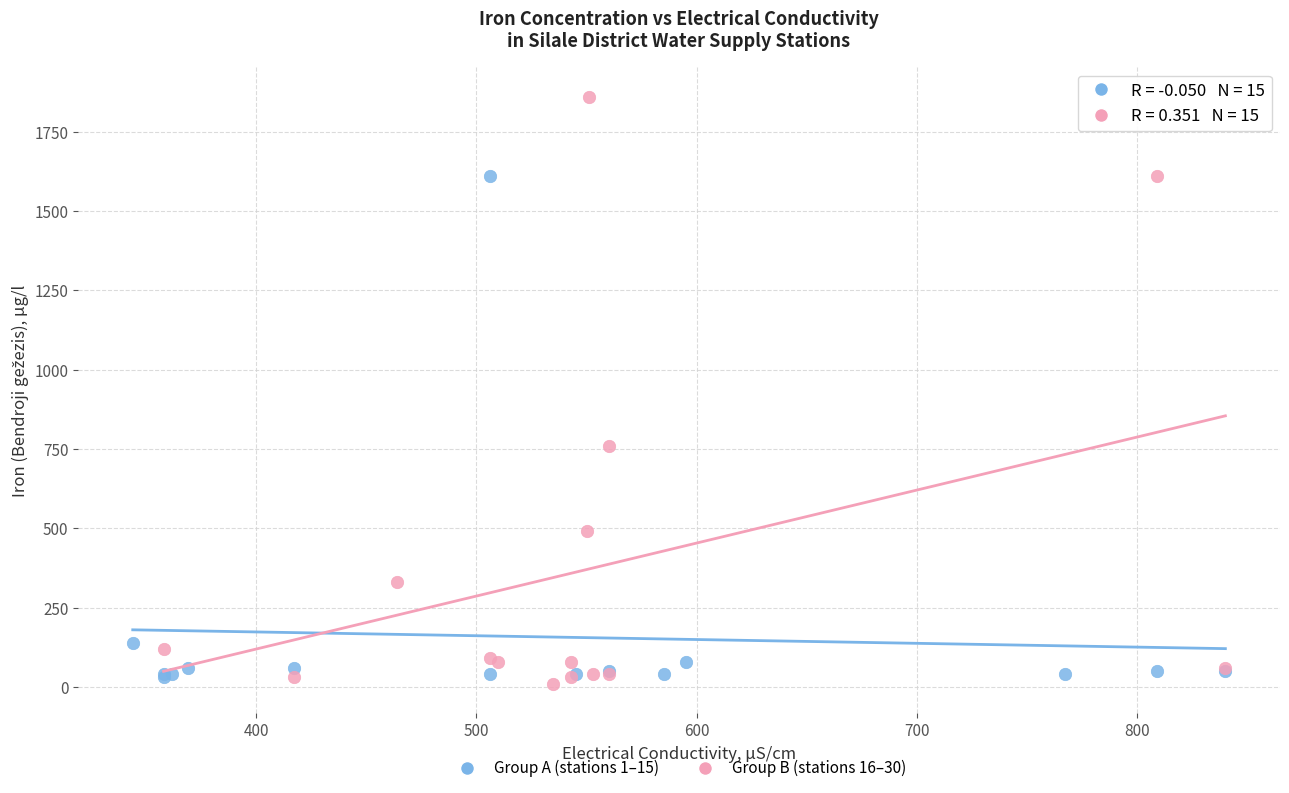

Which series has the largest Y range (max minus min)?

Group B (stations 16–30)